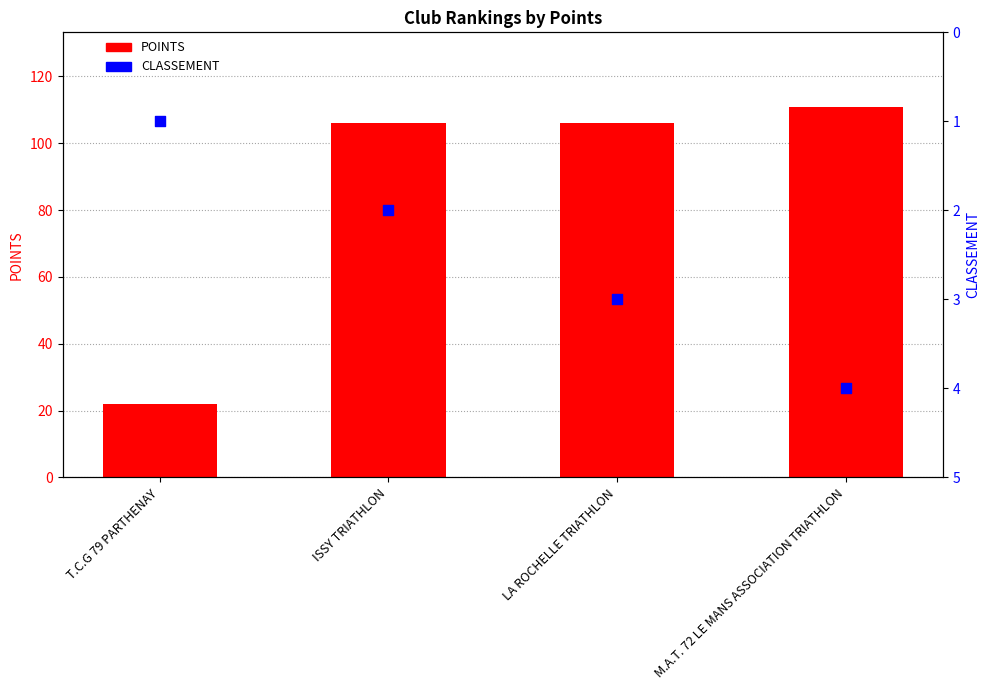

Which series reaches the minimum Y coordinate?

CLASSEMENT